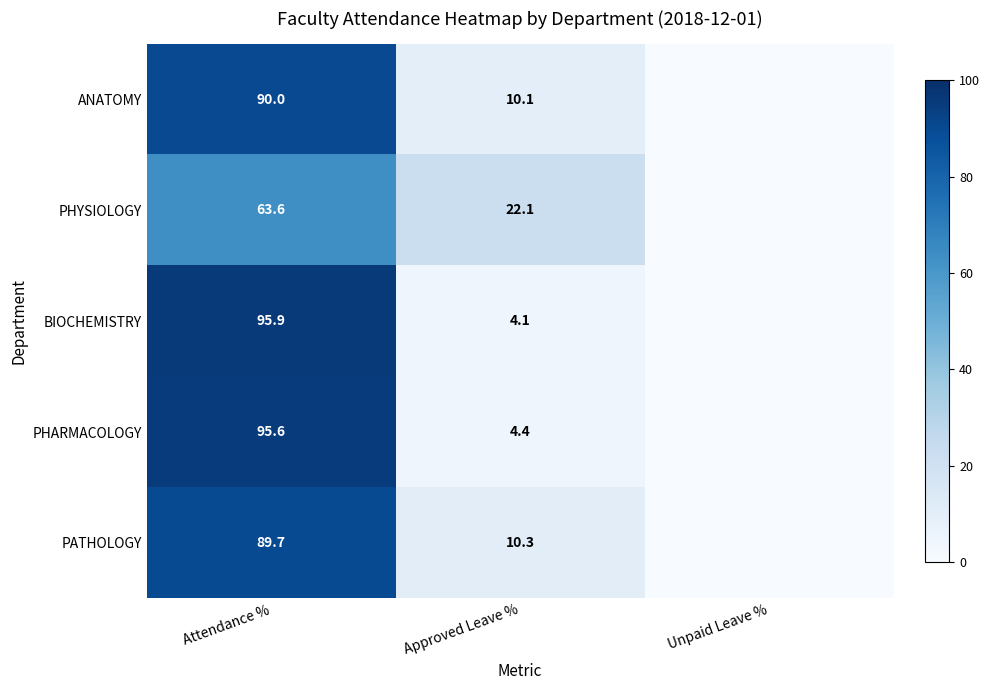

The value of PHYSIOLOGY at Approved Leave % is 22.1. True or false?

True